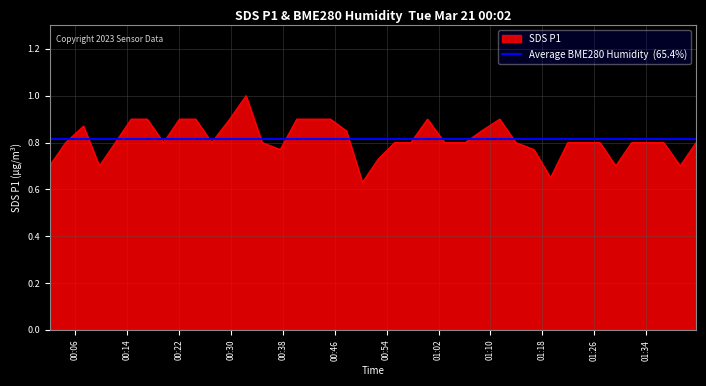

Reading left to right, extract all data points from this chart.

2023/03/21 00:02:03=0.7	2023/03/21 00:04:32=0.8	2023/03/21 00:07:17=0.9	2023/03/21 00:09:44=0.7	2023/03/21 00:12:11=0.8	2023/03/21 00:14:38=0.9	2023/03/21 00:17:06=0.9	2023/03/21 00:19:37=0.8	2023/03/21 00:22:04=0.9	2023/03/21 00:24:35=0.9	2023/03/21 00:27:02=0.8	2023/03/21 00:29:49=0.9	2023/03/21 00:32:20=1.0	2023/03/21 00:34:49=0.8	2023/03/21 00:37:36=0.8	2023/03/21 00:40:09=0.9	2023/03/21 00:42:53=0.9	2023/03/21 00:45:20=0.9	2023/03/21 00:47:48=0.8	2023/03/21 00:50:16=0.6	2023/03/21 00:52:43=0.7	2023/03/21 00:55:15=0.8	2023/03/21 00:57:44=0.8	2023/03/21 01:00:18=0.9	2023/03/21 01:02:57=0.8	2023/03/21 01:06:06=0.8	2023/03/21 01:08:39=0.8	2023/03/21 01:11:26=0.9	2023/03/21 01:13:54=0.8	2023/03/21 01:16:42=0.8	2023/03/21 01:19:16=0.7	2023/03/21 01:21:55=0.8	2023/03/21 01:24:25=0.8	2023/03/21 01:26:52=0.8	2023/03/21 01:29:19=0.7	2023/03/21 01:31:46=0.8	2023/03/21 01:34:14=0.8	2023/03/21 01:36:42=0.8	2023/03/21 01:39:14=0.7	2023/03/21 01:41:42=0.8